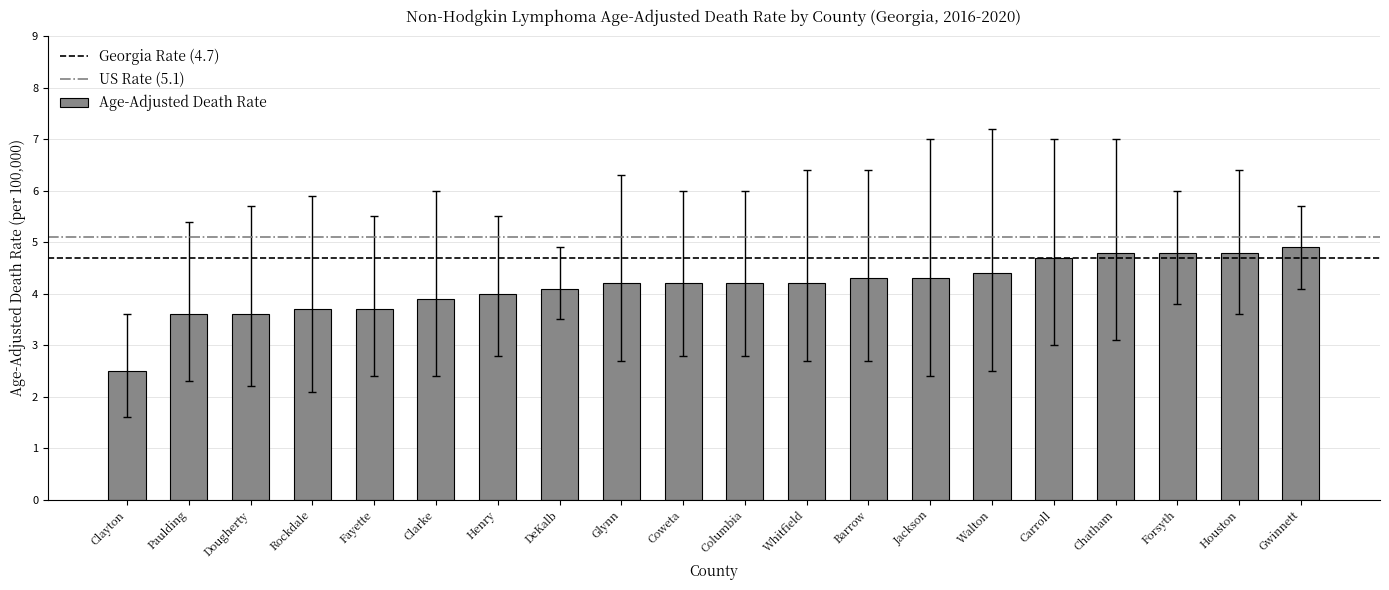

The value at Walton is 4.4. True or false?

True